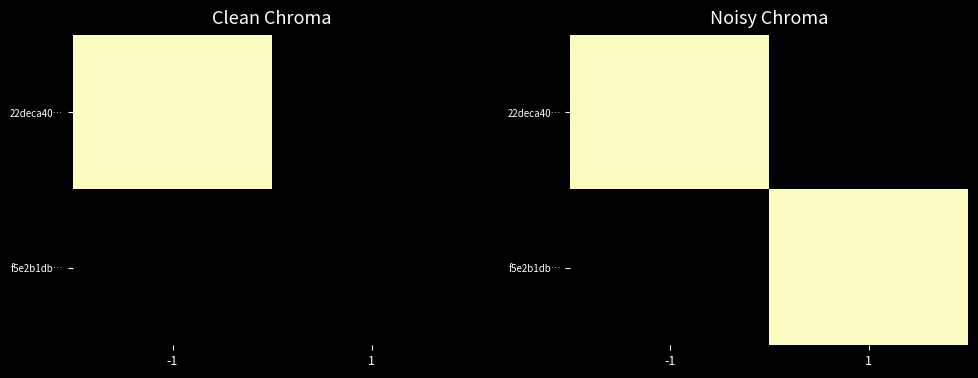

Which category has the highest value in the f5e2b1db… series?

1